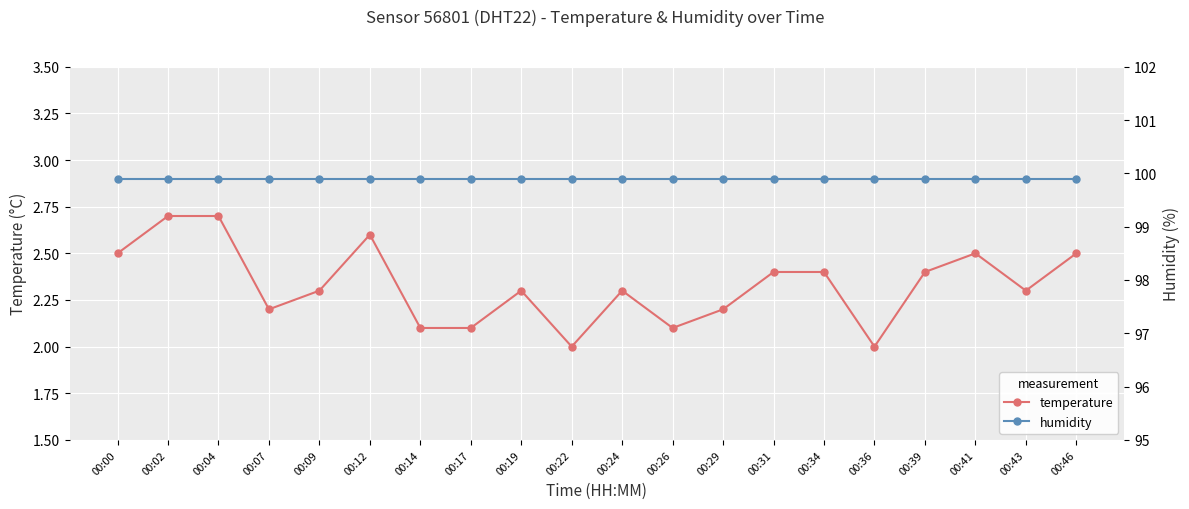

At 00:34, list the series in order from smallest to largest.

temperature, humidity